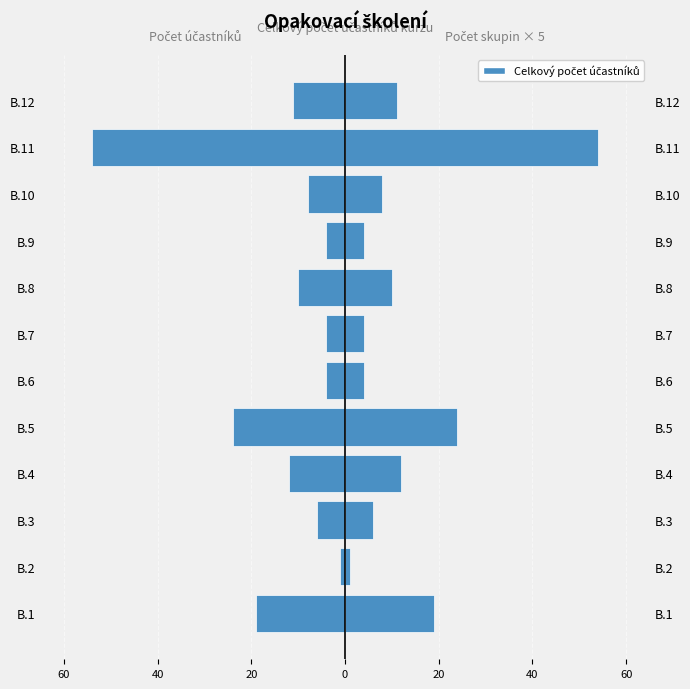

Is it true that the value at B.11 is -54?

True